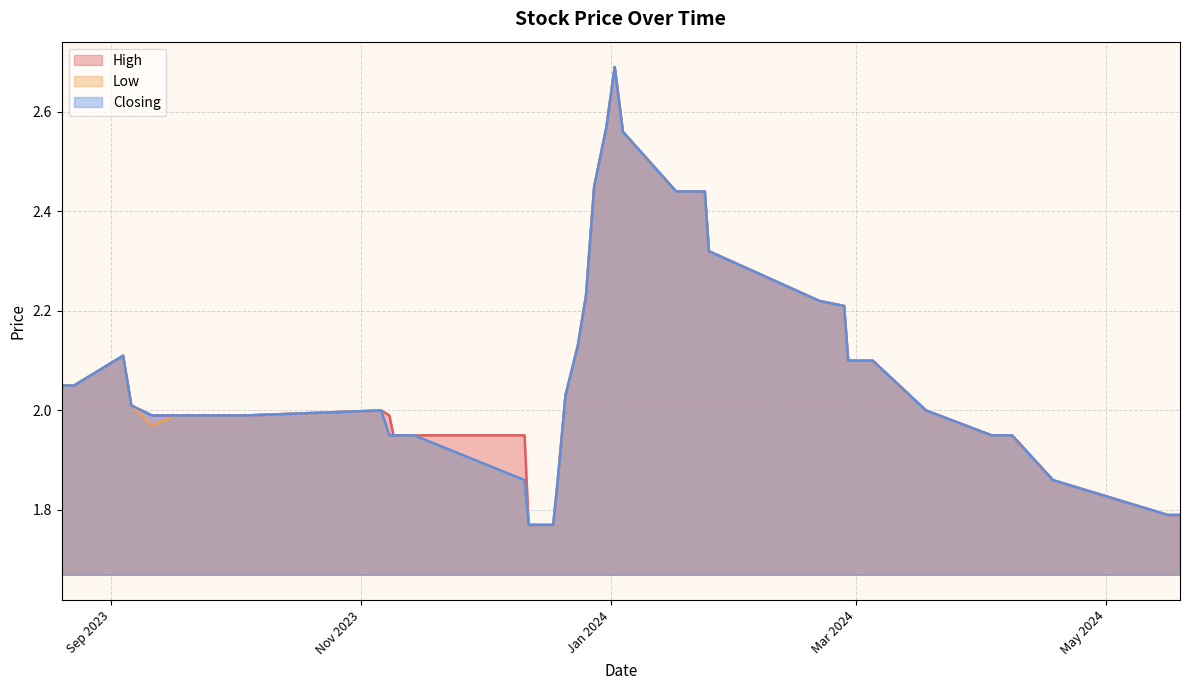

What is the value of the High point at the 24th from the left?

1.9